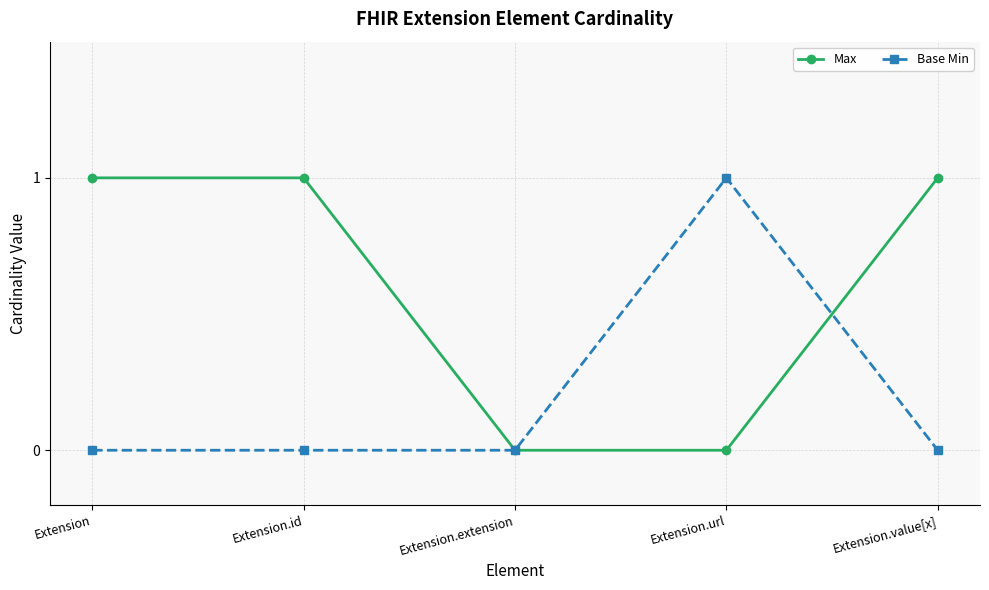

The Base Min series shows 0 at Extension.extension. True or false?

True